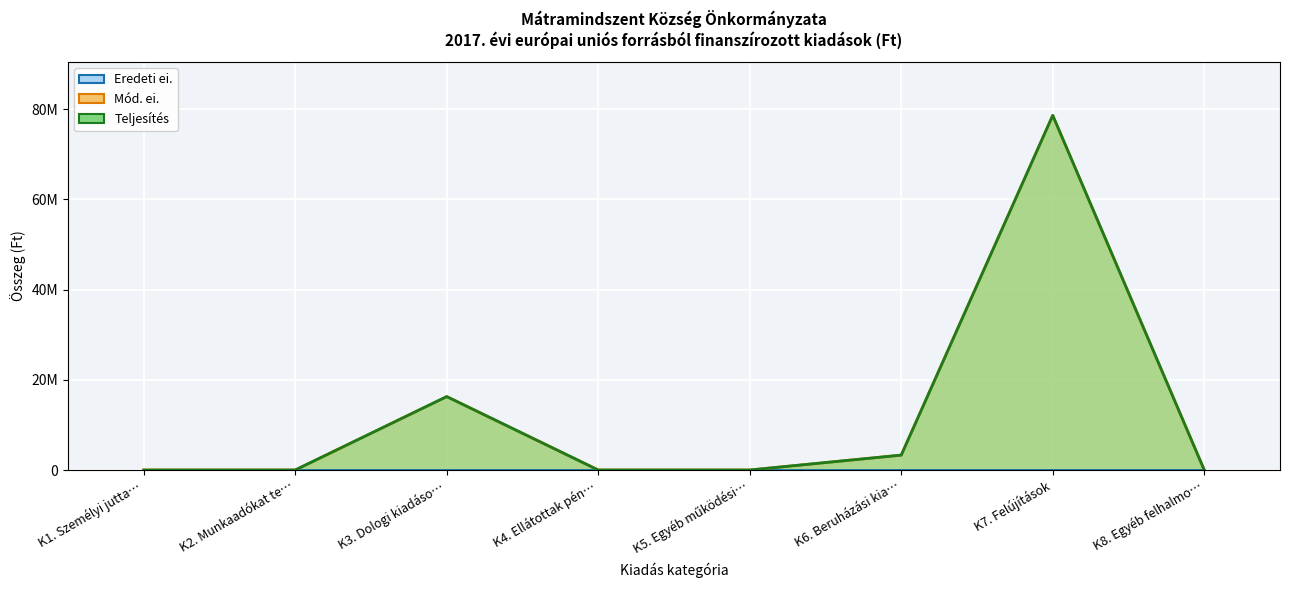

What is the label of the 1st point from the left?

K1. Személyi jutta…